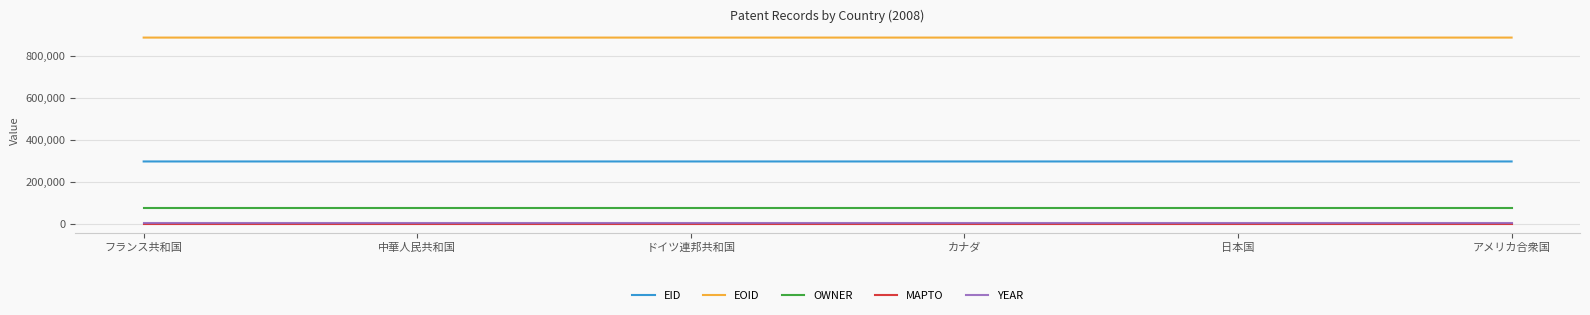

True or false: EOID and OWNER intersect in this chart.

False